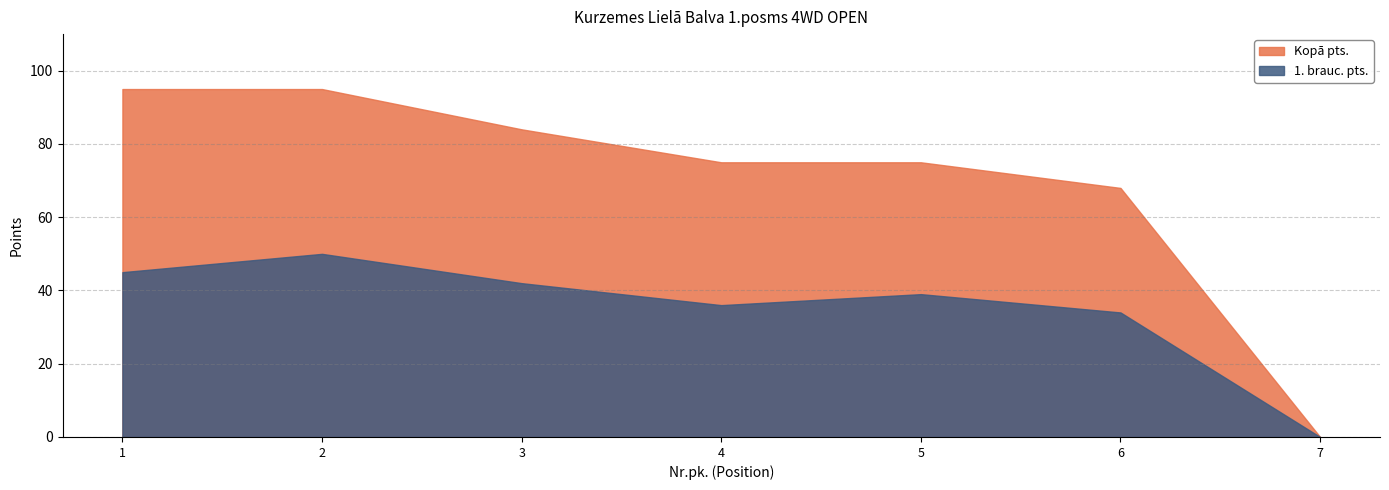

At how many categories does at least one series exceed 63?

6